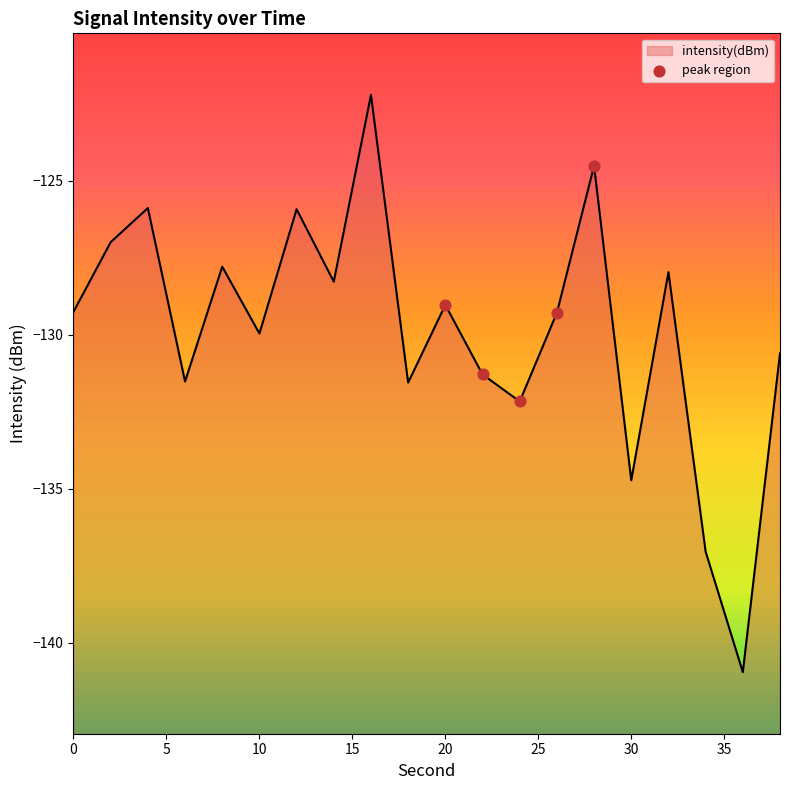

What is the change in value from 4 to 30?

-8.8